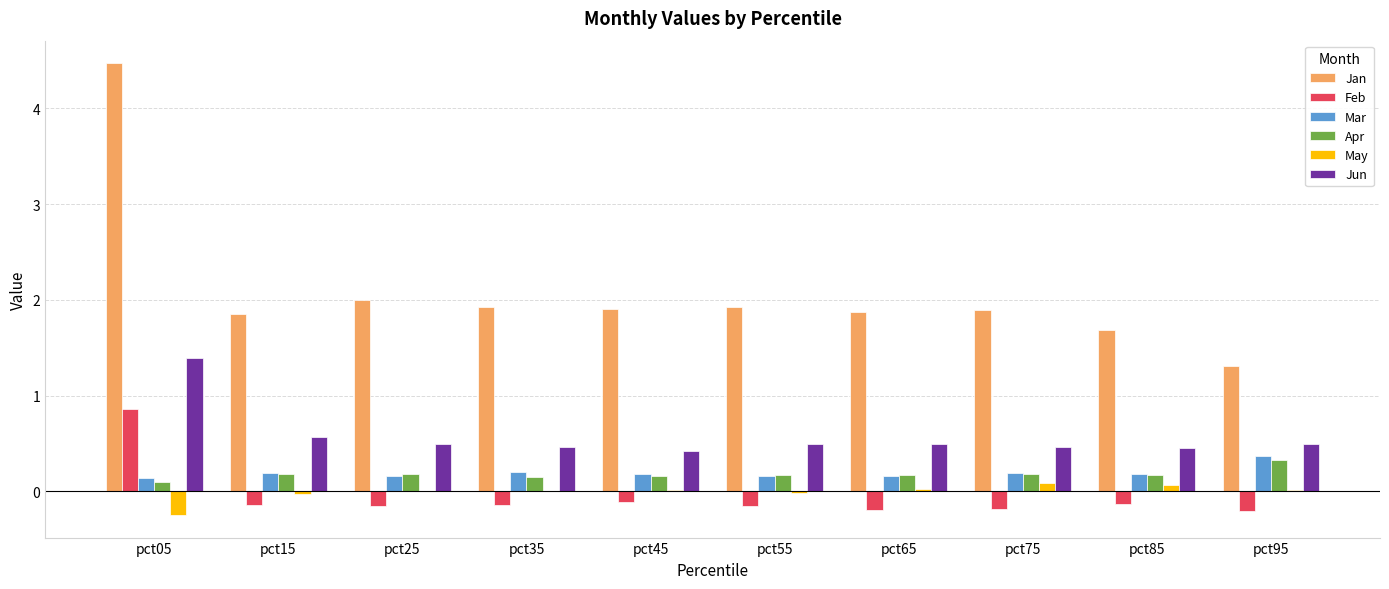

Which category has the highest value in the Mar series?

pct95